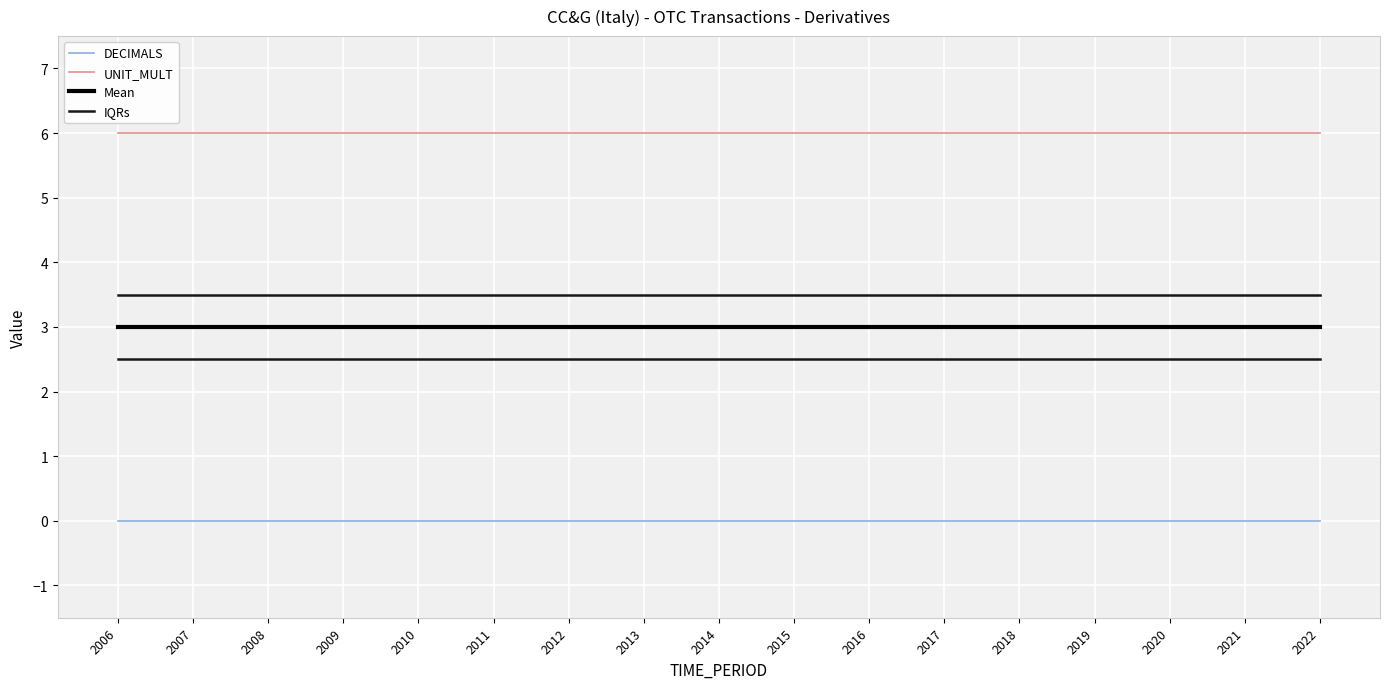

How many lines are shown in the chart?

4